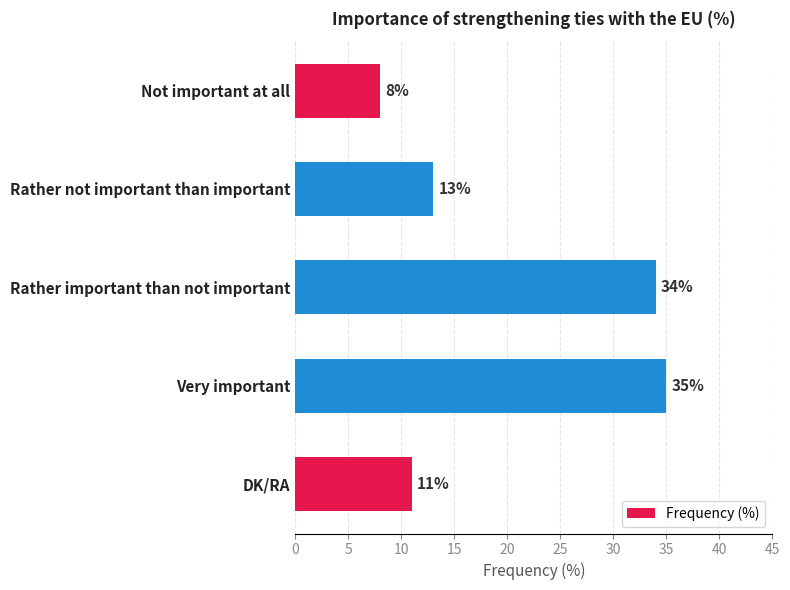

What is the label of the 1st bar from the top?

Not important at all